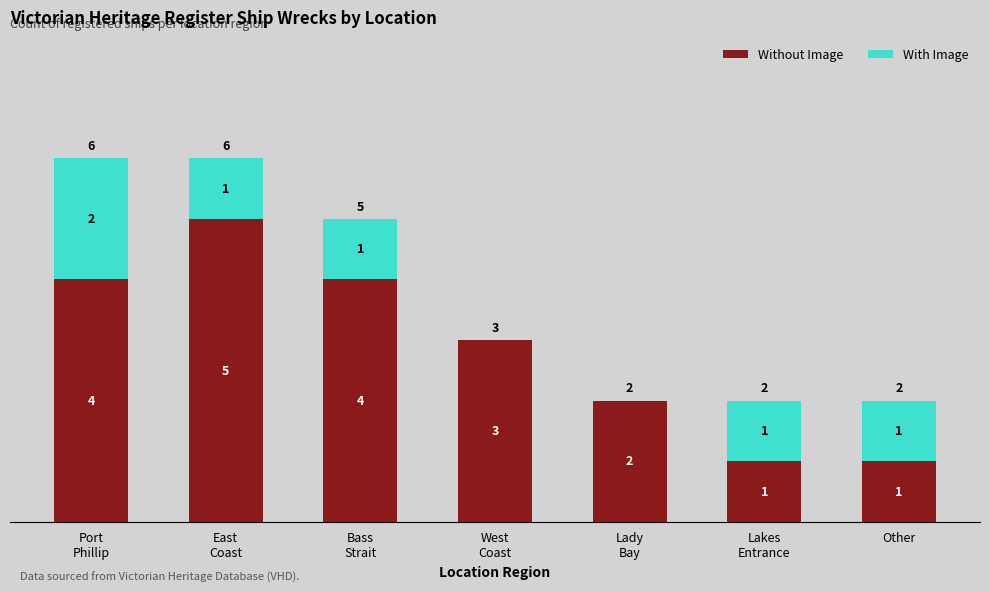

What is the maximum value for Without Image?

5